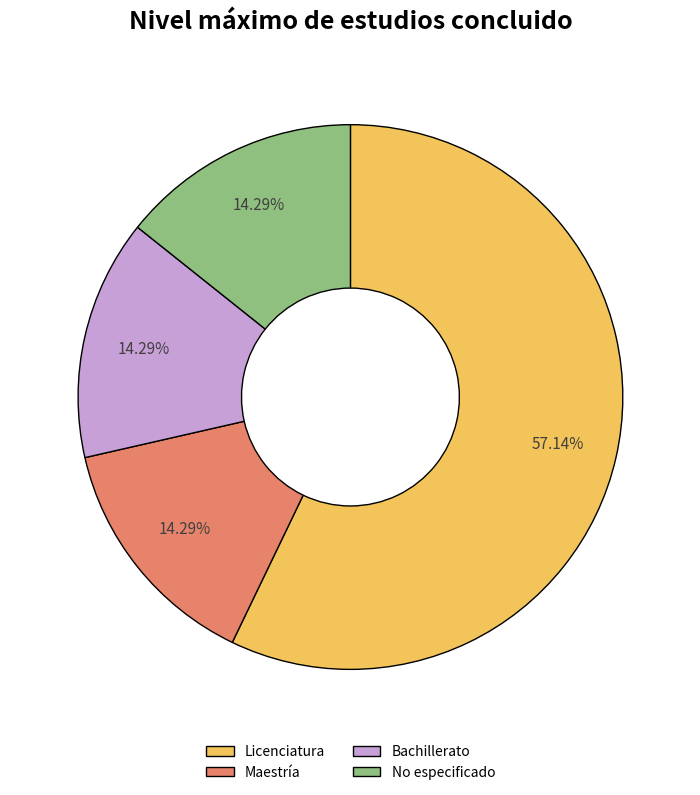

True or false: Bachillerato accounts for 5% of the total.

False